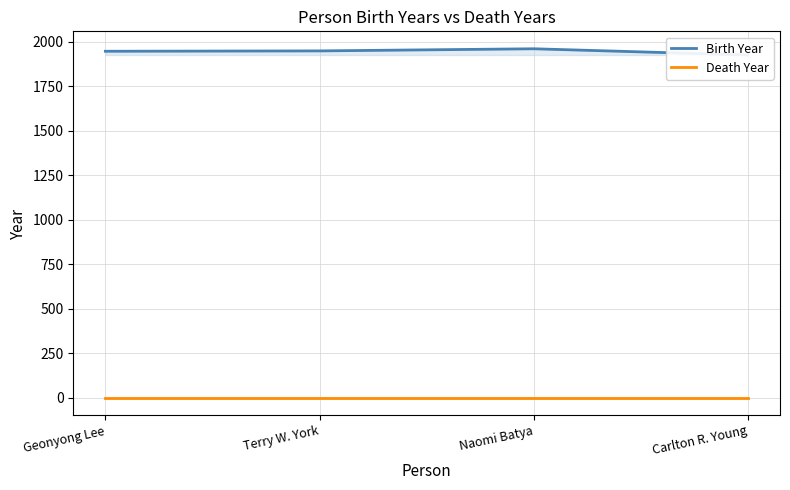

Rank the series at Geonyong Lee from lowest to highest value.

Death Year, Birth Year